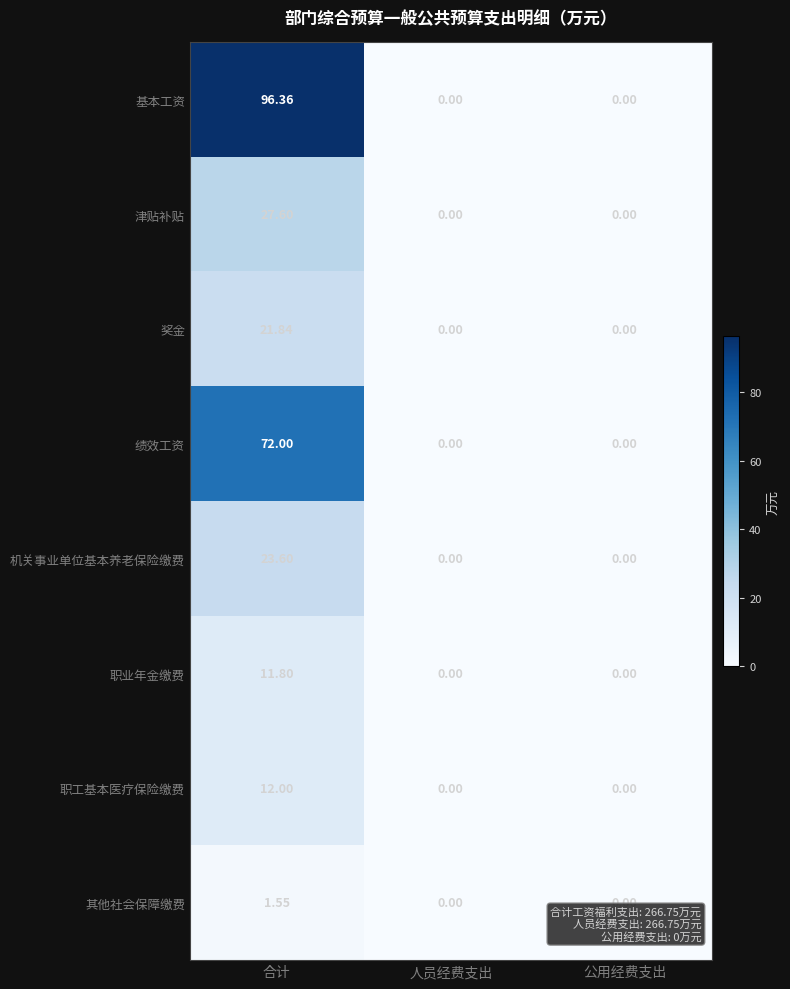

Which series changed the most between 合计 and 公用经费支出?

基本工资